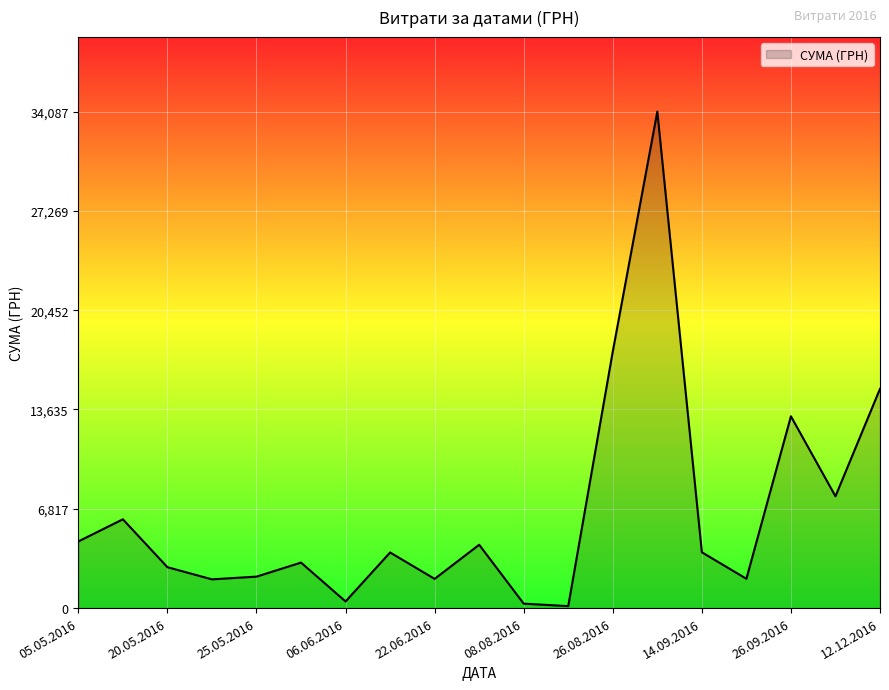

What is the difference between the maximum and minimum values?

33951.9